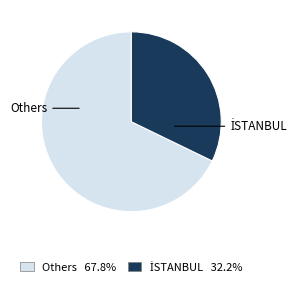

Does any single category account for the majority?

Yes